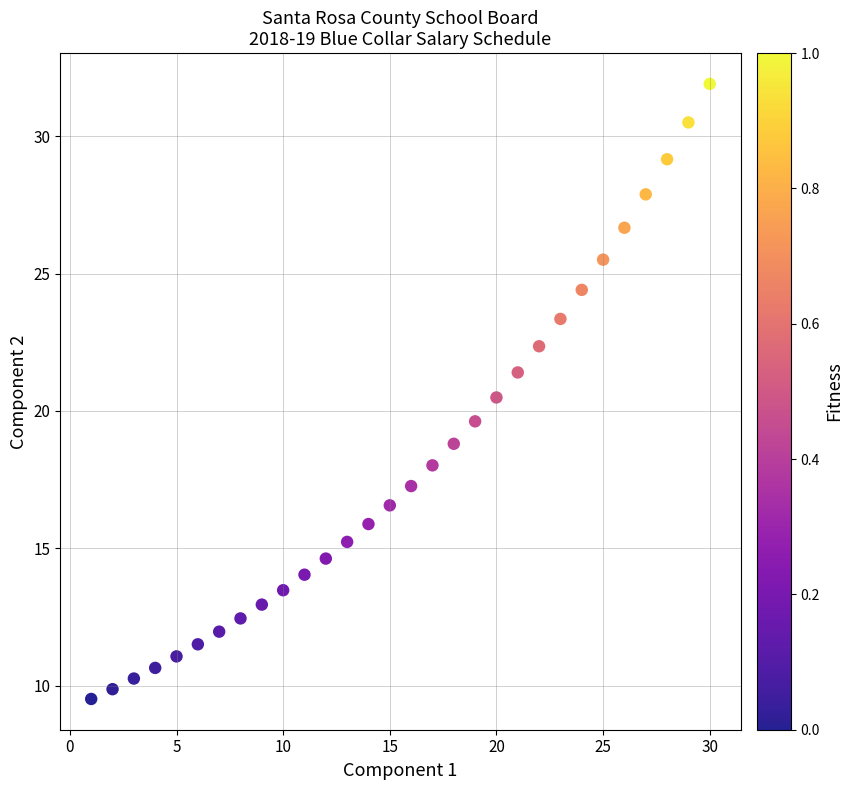

What is the range of X values (max minus min)?

29.0